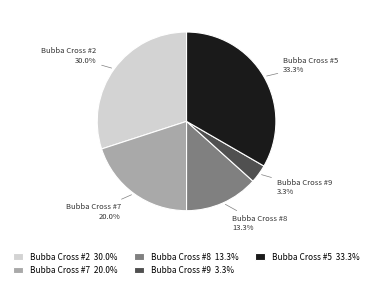

Does Bubba Cross #5 33.3% represent more than half of the total?

No